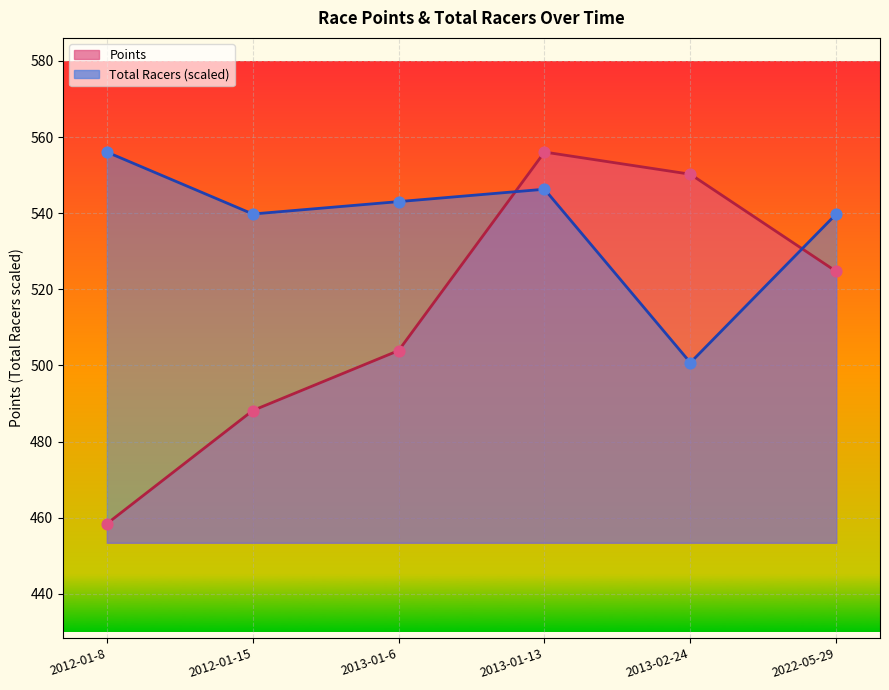

Is the value of Total Racers at 2013-02-24 greater than the value of Points at 2013-01-13?

No